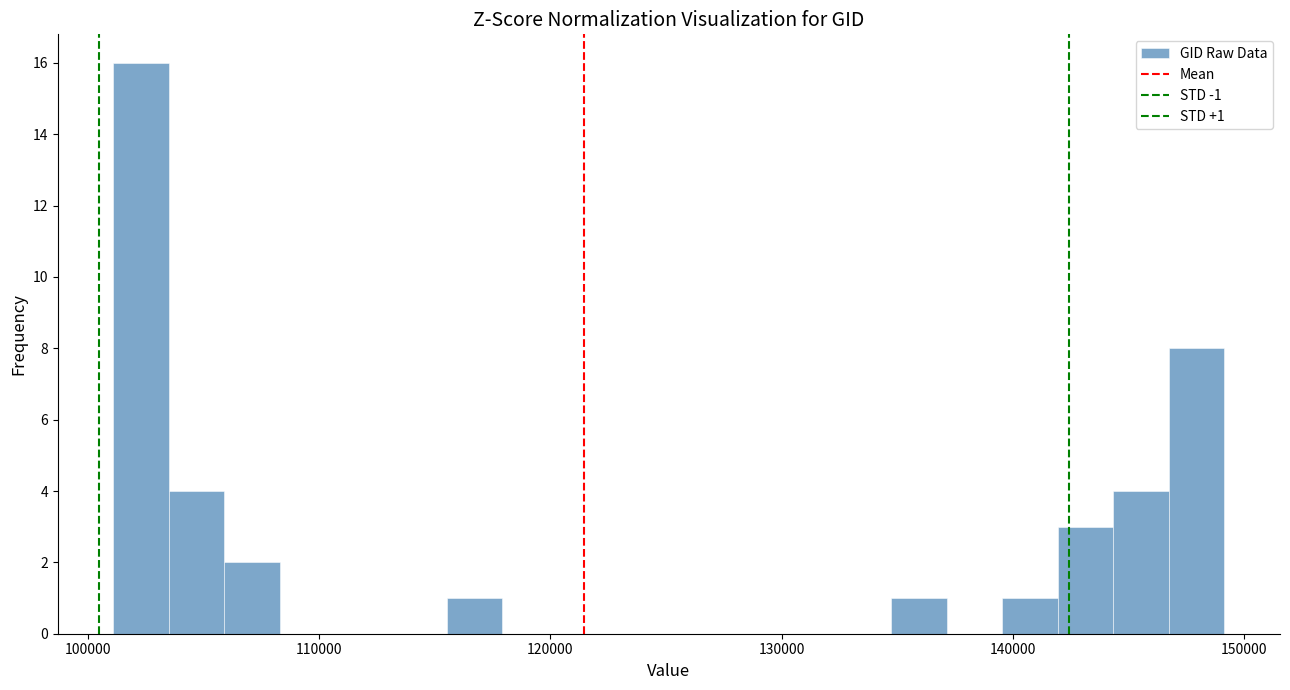

Around what value on the x-axis is the tallest bar? Give the approximate position of its centre, as read against the axis.

102000